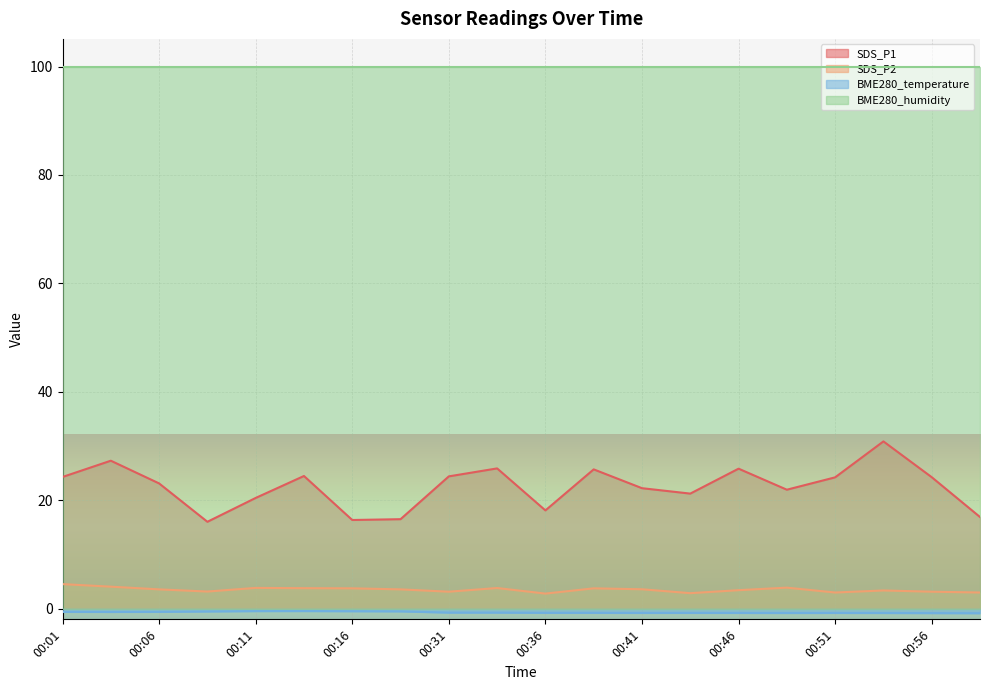

At which category is the sum across all series the highest?

00:54